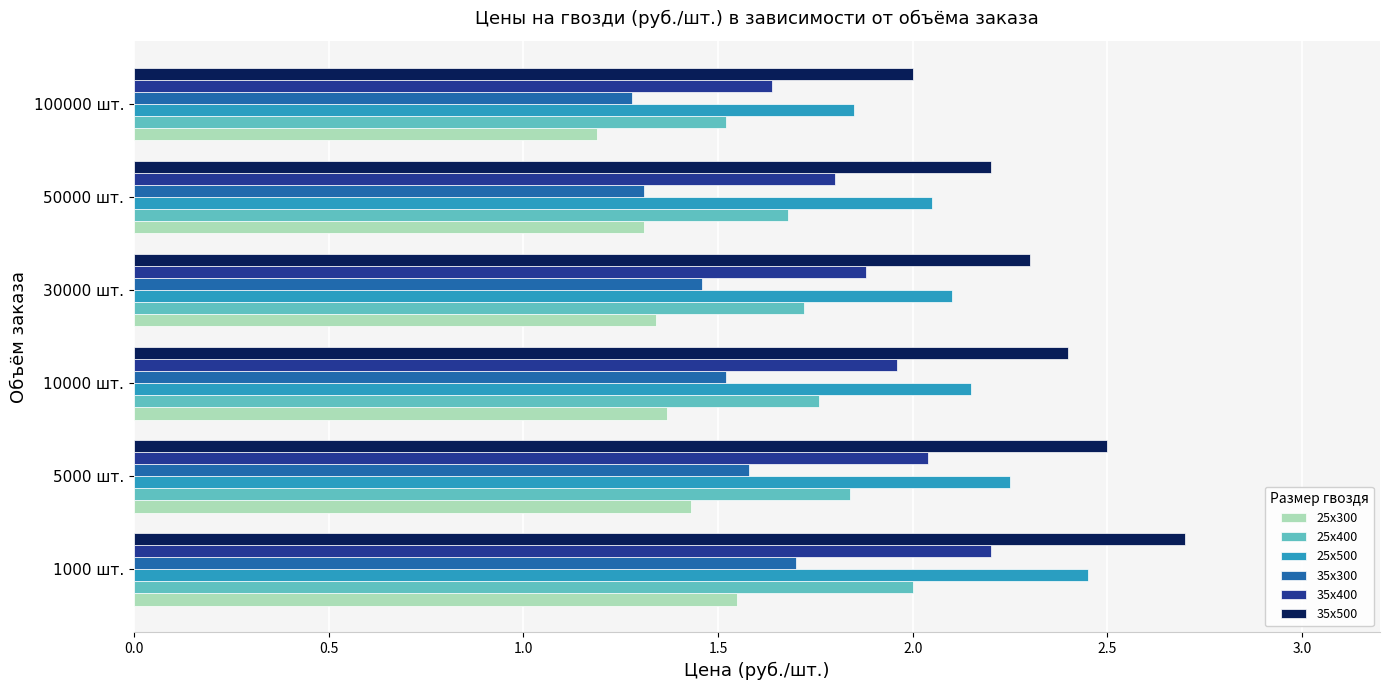

Which series has the widest spread of values?

35х500